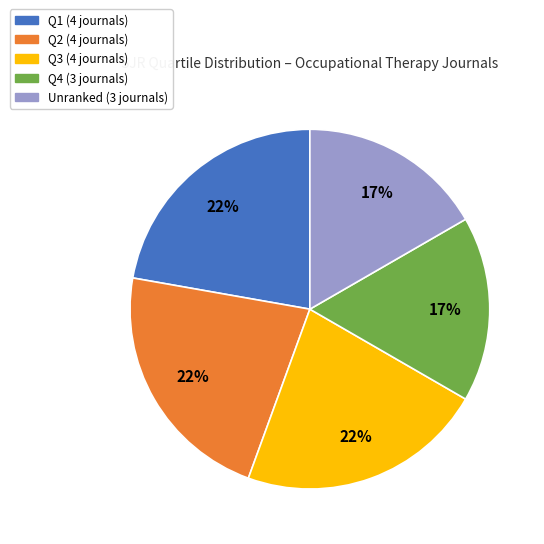

Is there a majority slice in this chart?

No